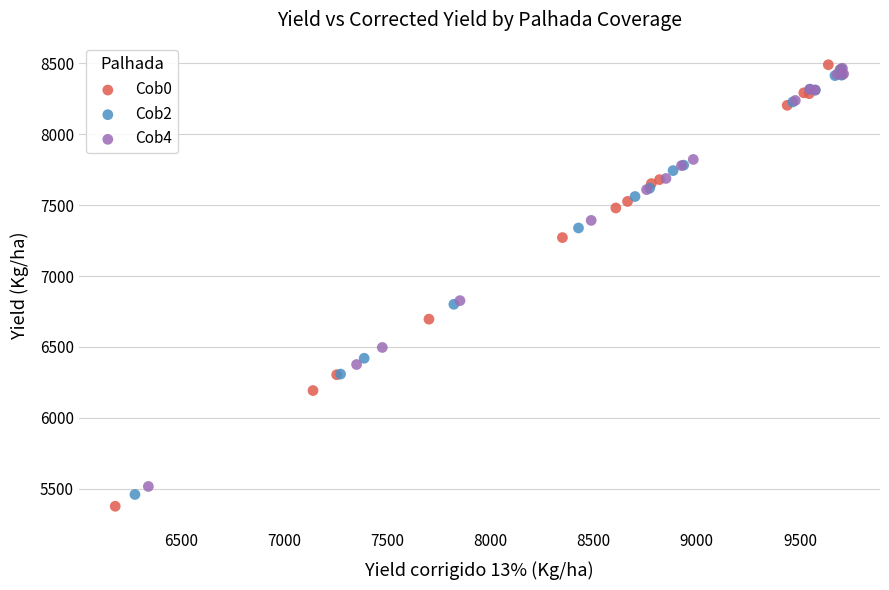

What are all the series names shown in the legend?

Cob0, Cob2, Cob4